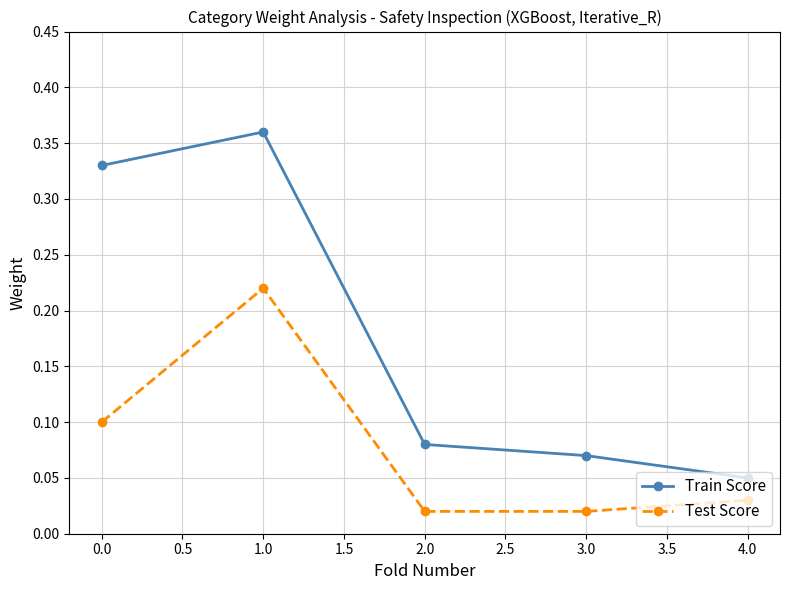

Does the chart have visible grid lines?

Yes